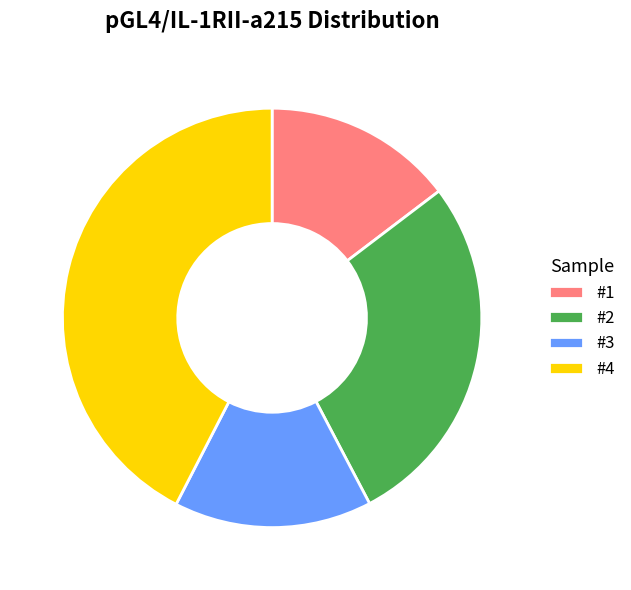

Count the number of slices in the pie.

4